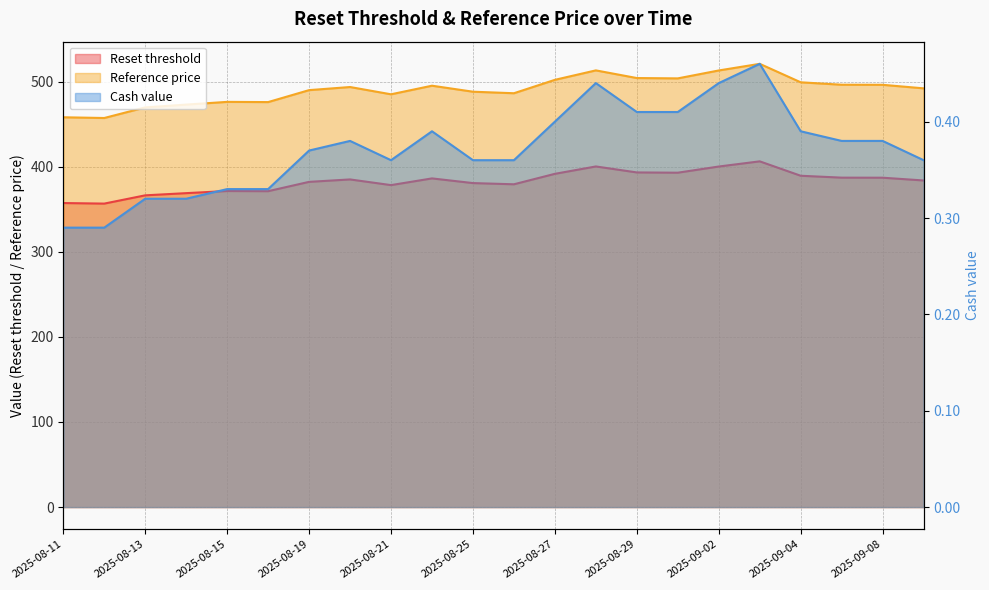

What is the difference between the maximum and second lowest values in the Reference price series?

62.8